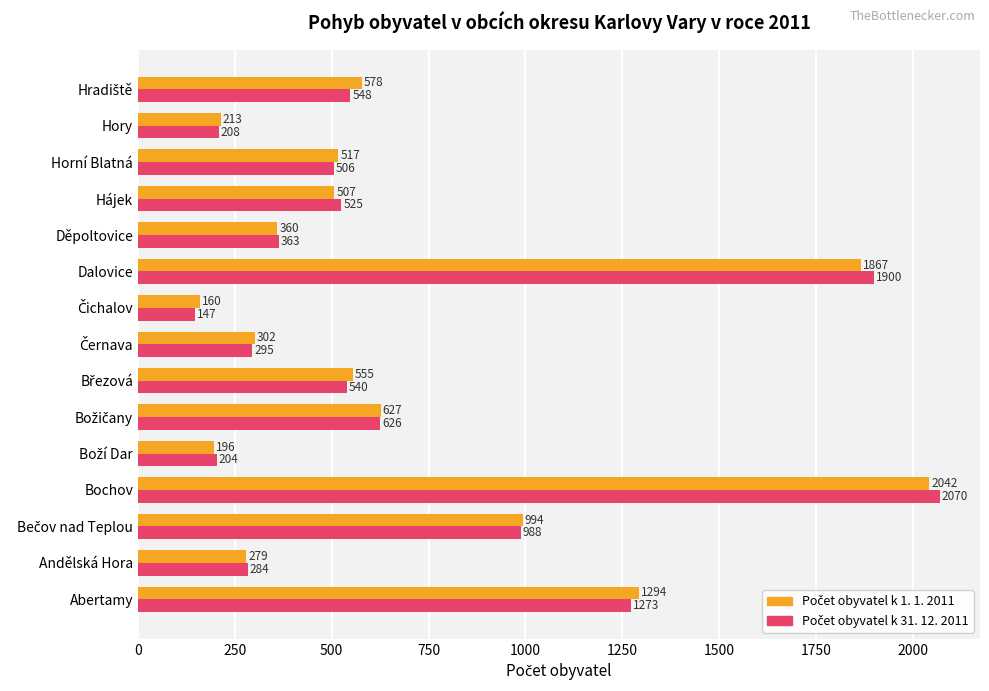

What is the total value across all series at Hájek?

1032